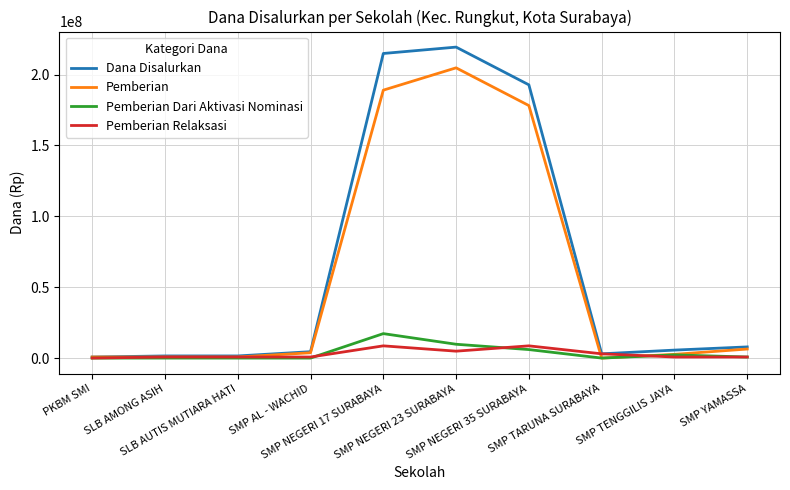

In Pemberian Dari Aktivasi Nominasi, how many points are higher than both neighbors (excluding endpoints)?

2